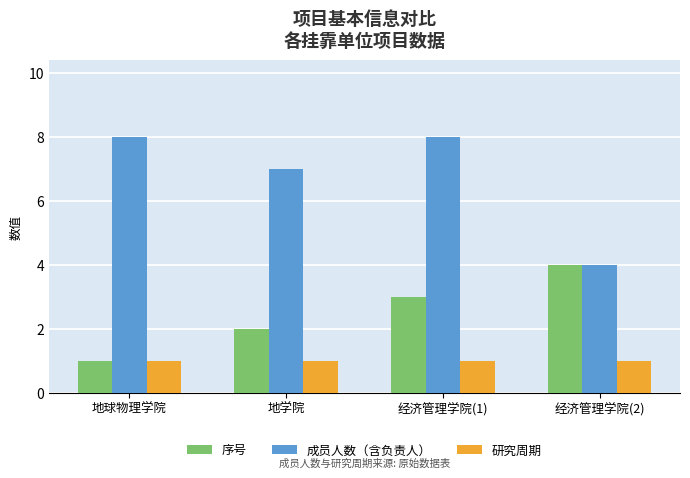

The 研究周期 series shows 0 at 地学院. True or false?

False